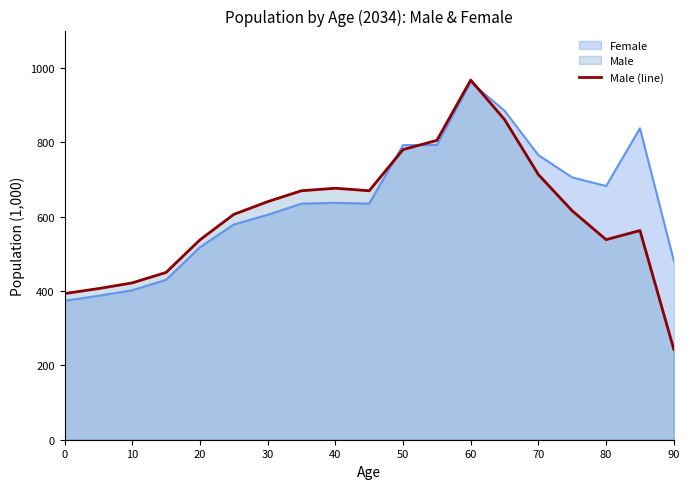

Count the number of values greater than 615.

10